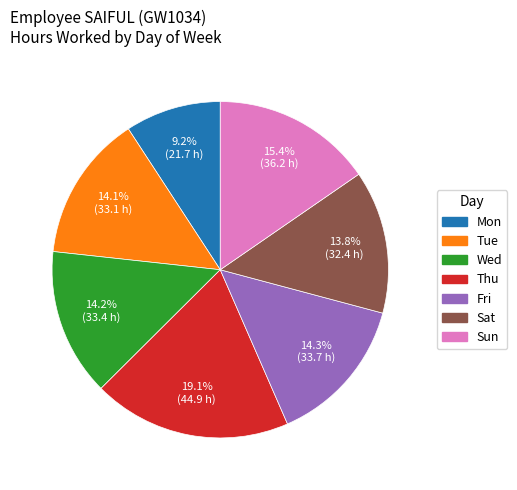

What is the largest slice in the pie chart?

Thu